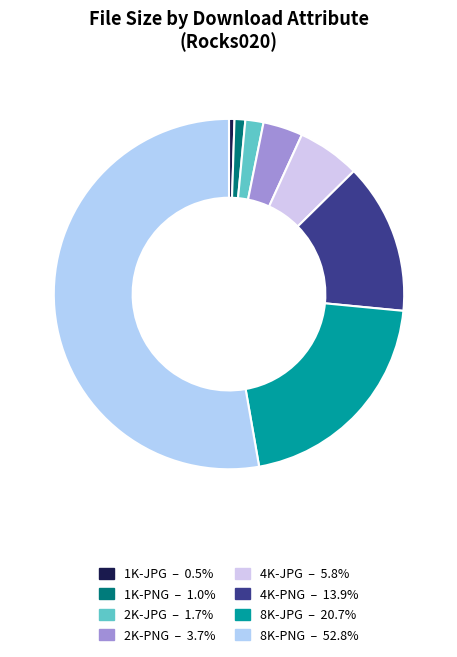

To the nearest percent, what is the combined percentage of 8K-PNG and 4K-PNG?

67%